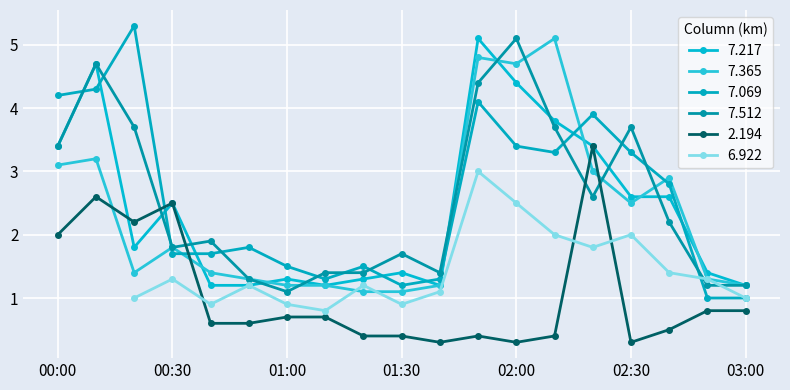

List the labels in order of   7.069 value, largest first.

00:20, 00:10, 00:00, 01:50, 02:20, 02:00, 02:10, 02:30, 02:40, 00:50, 00:30, 00:40, 01:00, 01:20, 01:10, 01:40, 01:30, 02:50, 03:00